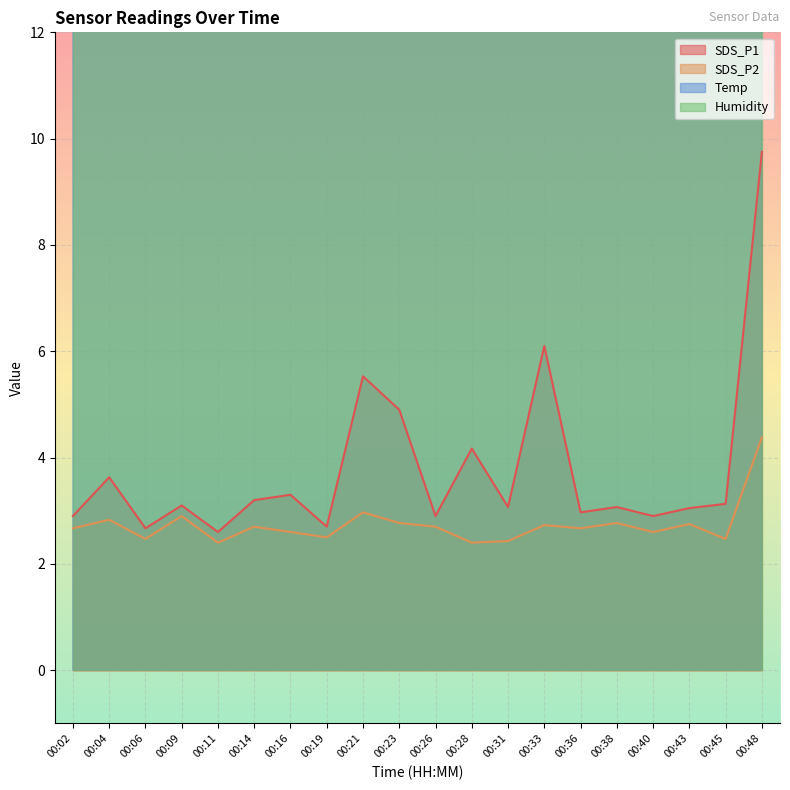

How many data points does each series have?

20